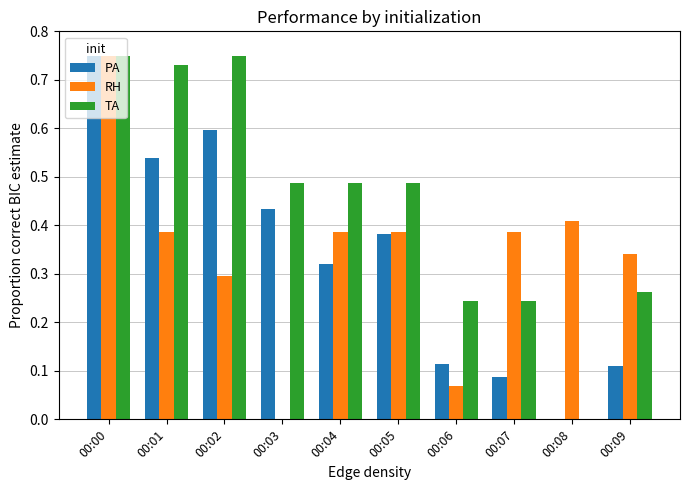

At which category is the sum across all series the highest?

00:00